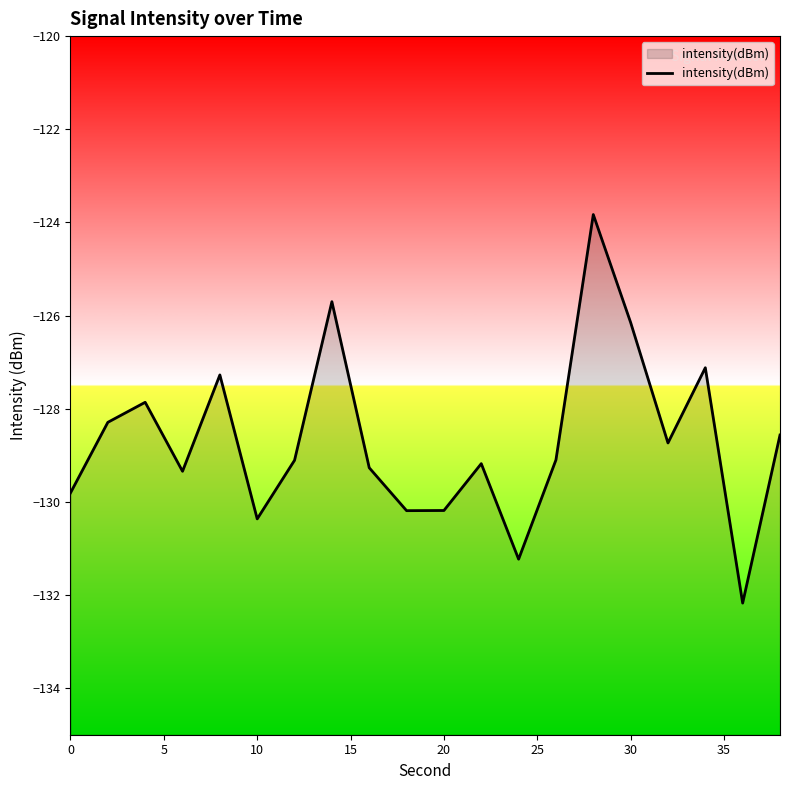

What is the difference between the maximum and minimum values?

8.3